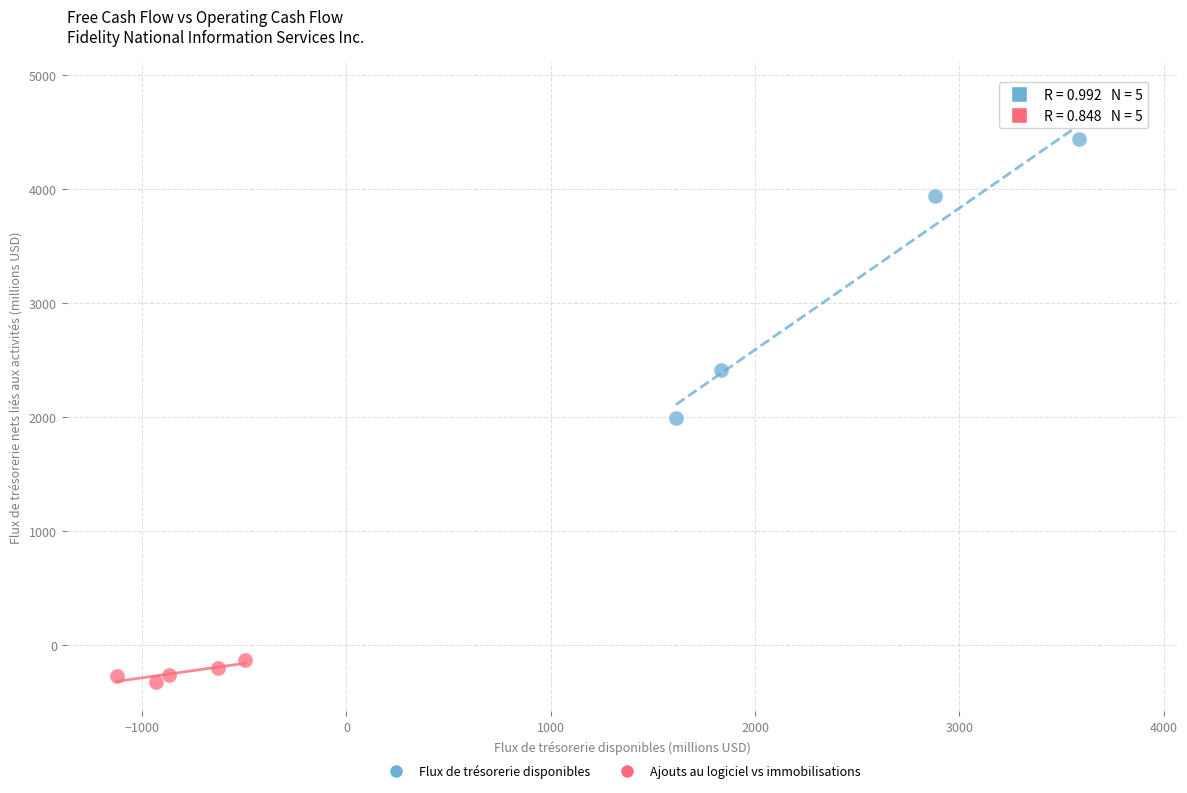

Which series reaches the minimum Y coordinate?

Ajouts au logiciel vs immobilisations